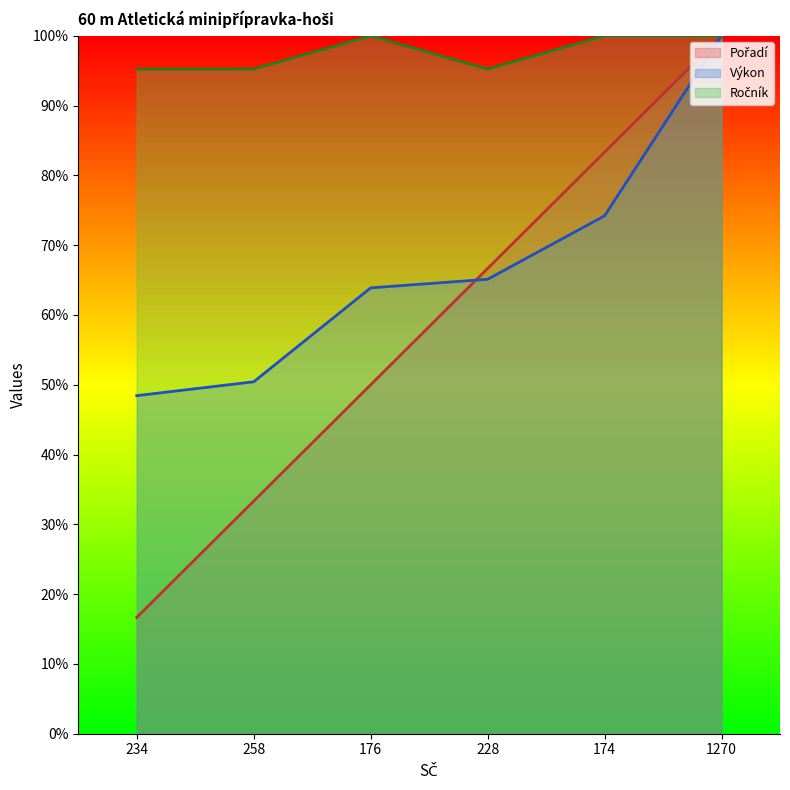

Where do Pořadí and Výkon first cross each other?

176 and 228